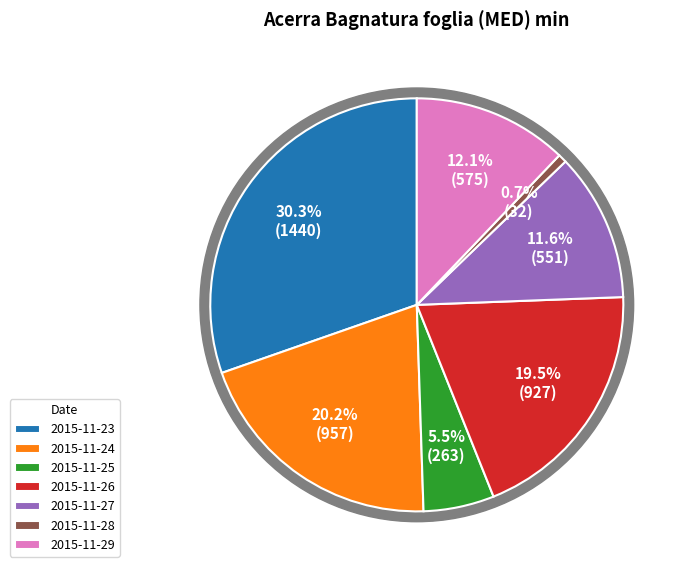

To the nearest percent, what portion does 2015-11-23 represent?

30%